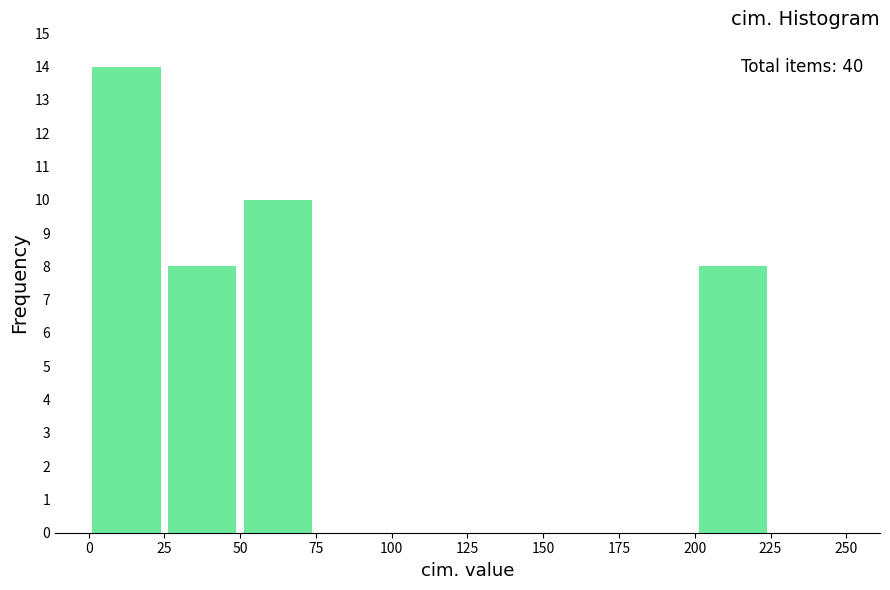

Which range on the x-axis has the tallest bar?

0 to 25